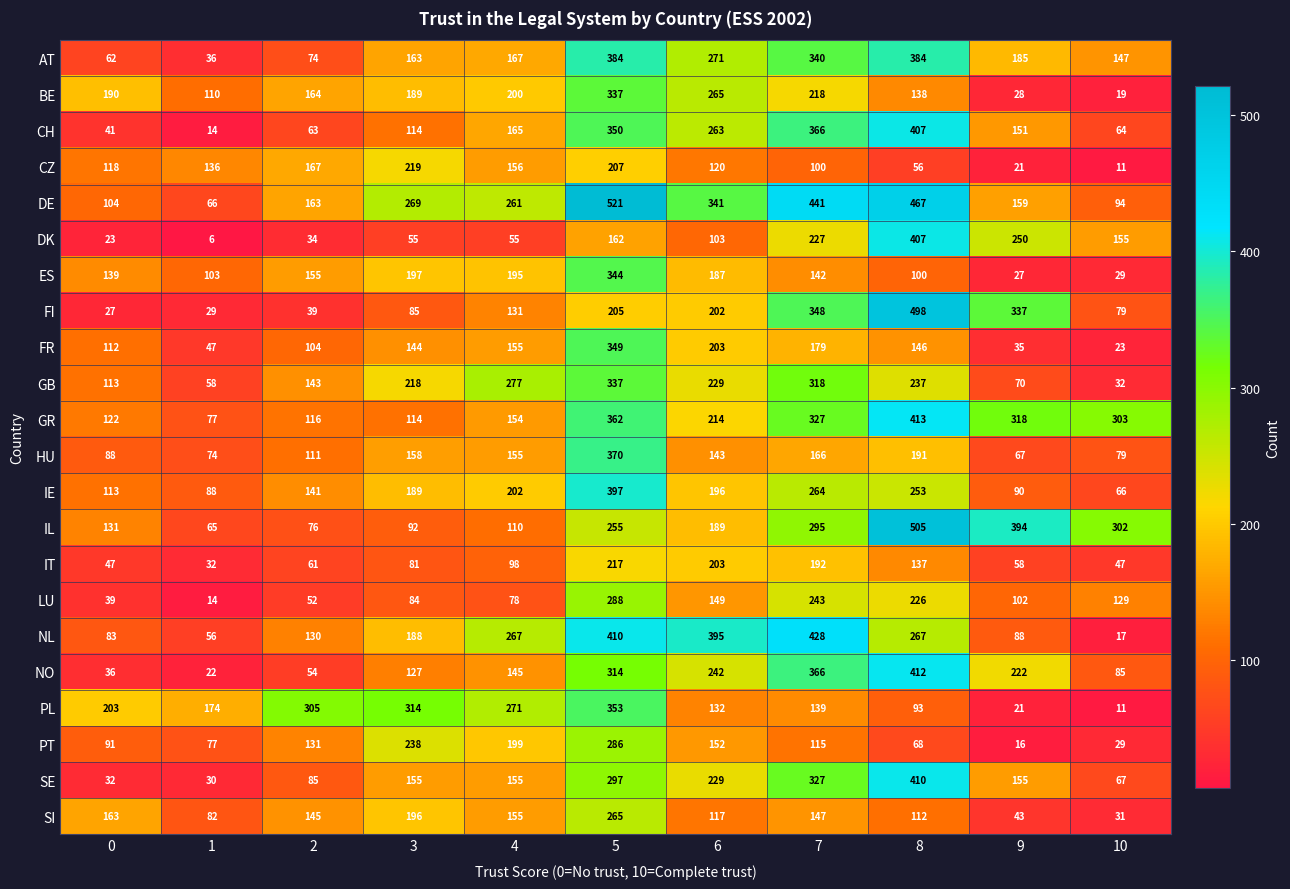

What is the sum of the NO values at 6 and 3?

369